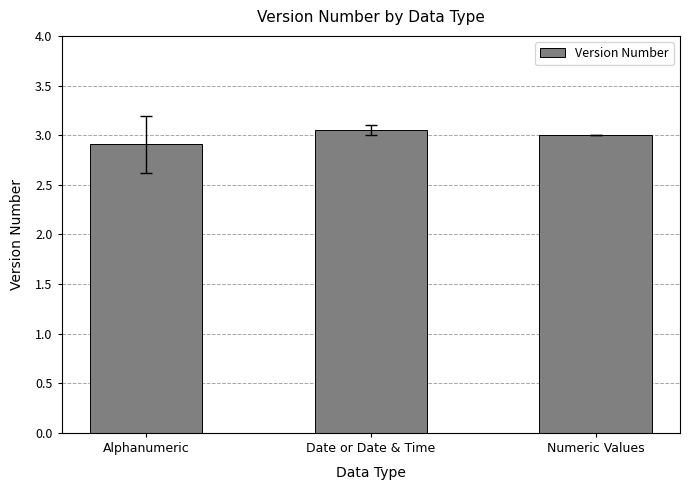

What is the label of the 3rd bar from the left?

Numeric Values